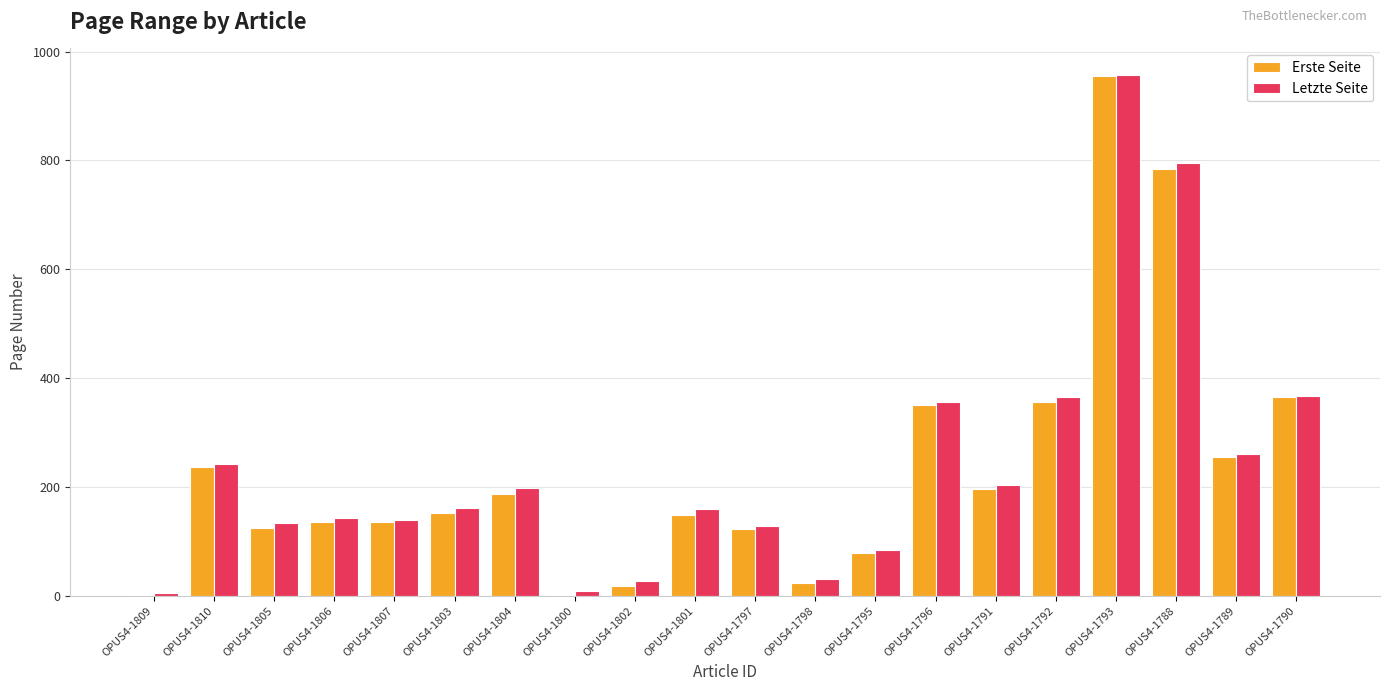

Between OPUS4-1795 and OPUS4-1792, which series saw the biggest shift?

Letzte Seite